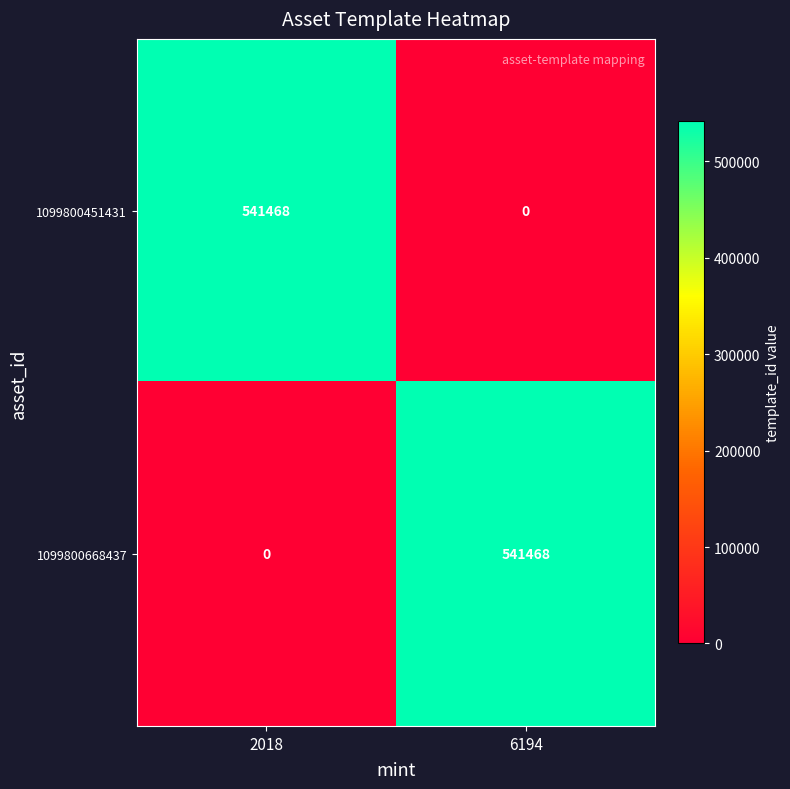

Reading right to left, transcribe all the data shown in this chart.

1099800451431: 6194=0	2018=541468
1099800668437: 6194=541468	2018=0